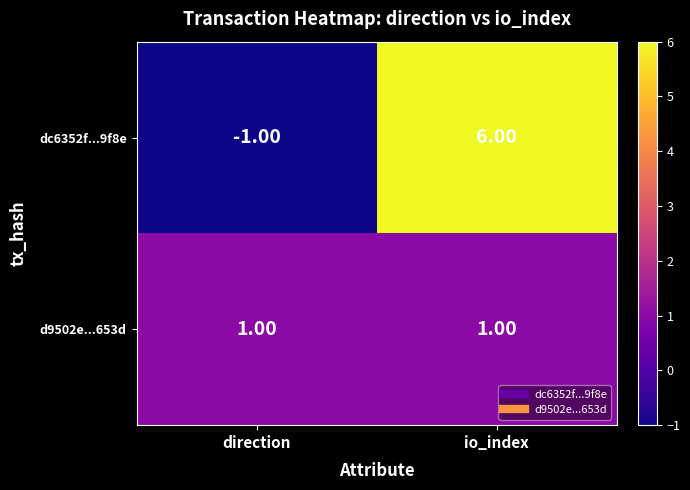

Which label corresponds to the smallest value in the chart?

direction